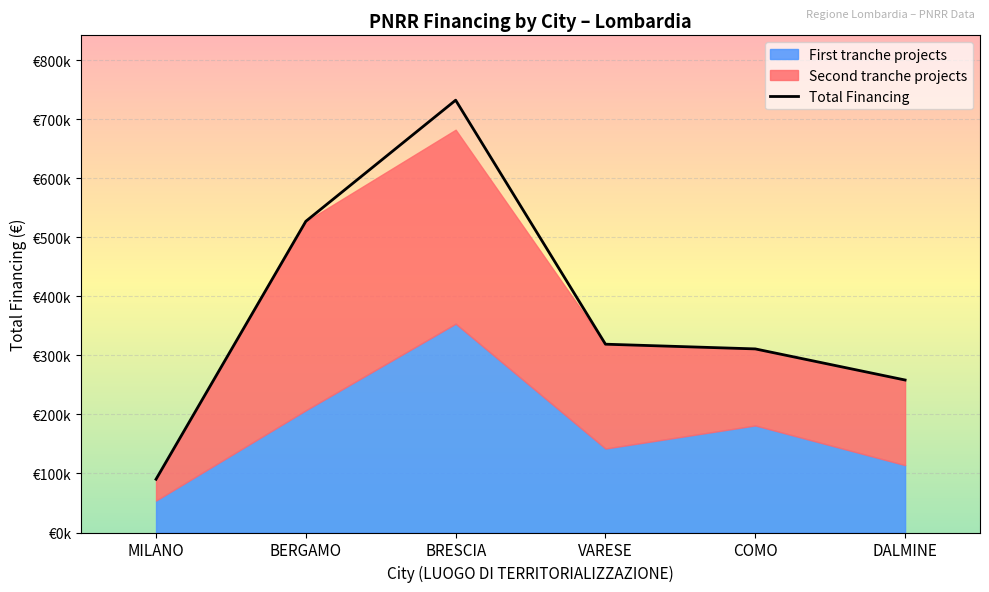

Read the value at VARESE.

319069.6